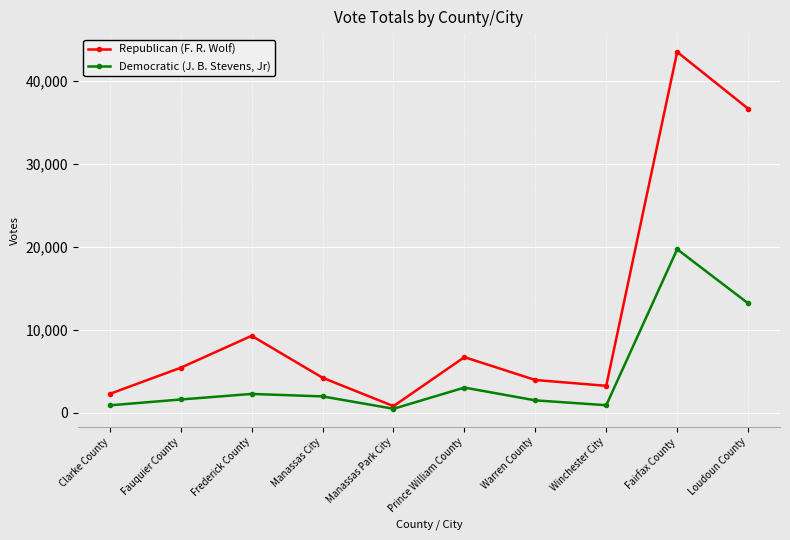

At how many categories does at least one series exceed 10956?

2